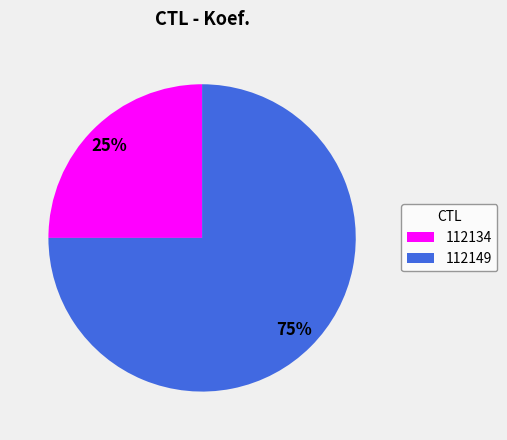

What is the largest slice in the pie chart?

112149